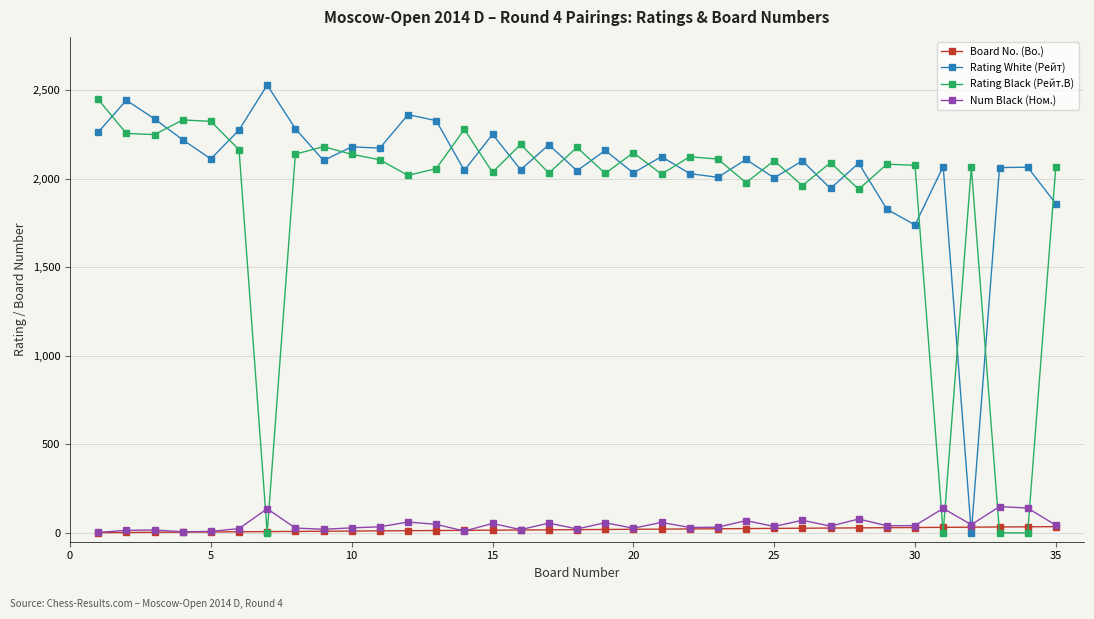

At how many categories does at least one series exceed 975?

35